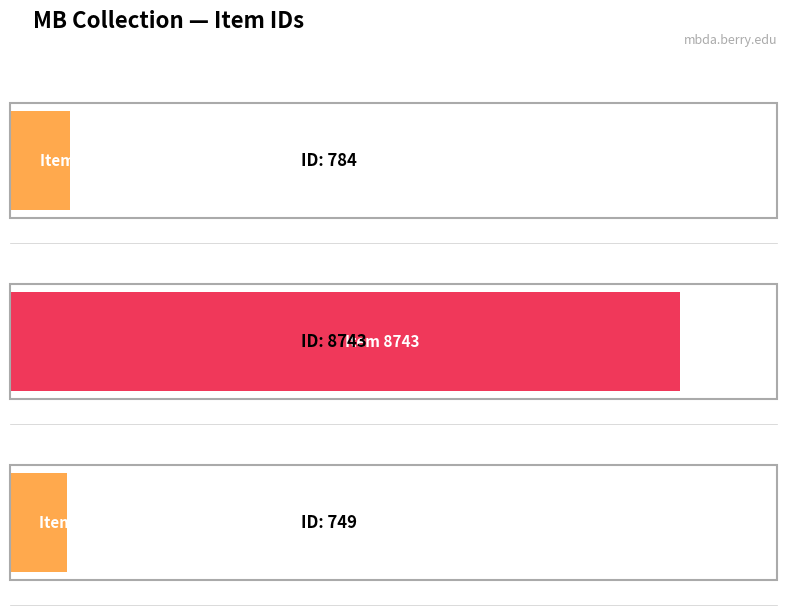

What is the change in value from Item 784 to Item 749?

-35